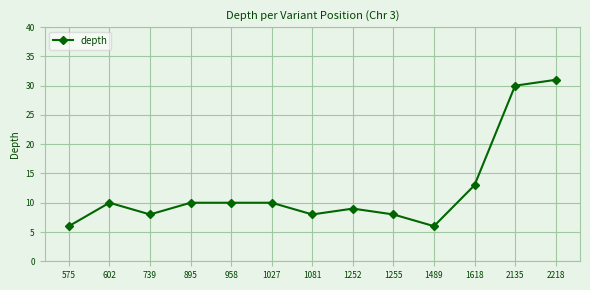

Read the value at 958.

10